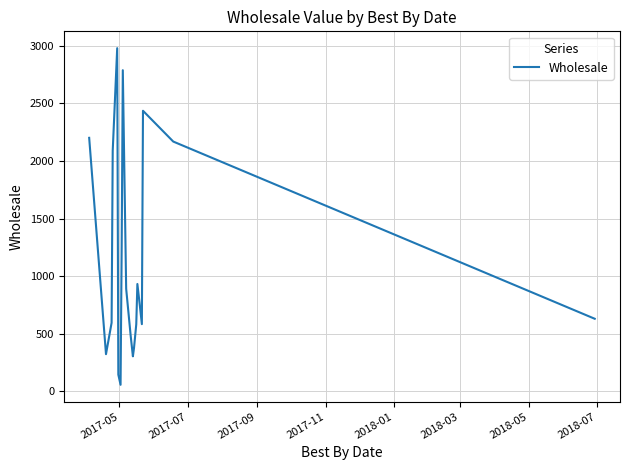

What is the maximum value shown in the chart?

2978.4